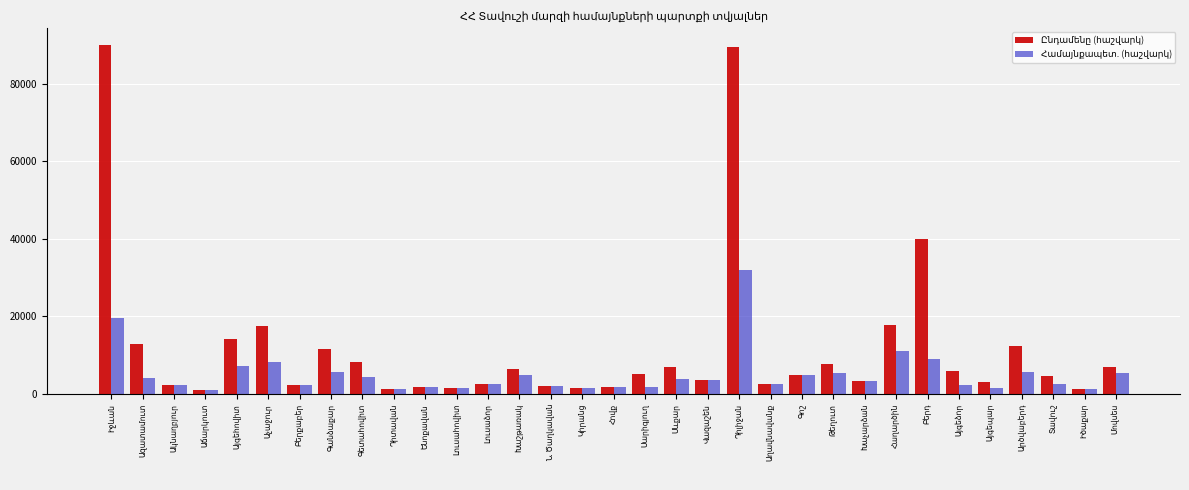

Rank the series by their average value, from highest to lowest.

Ընդամենը (հաշվարկ), Համայնքապետ. (հաշվարկ)